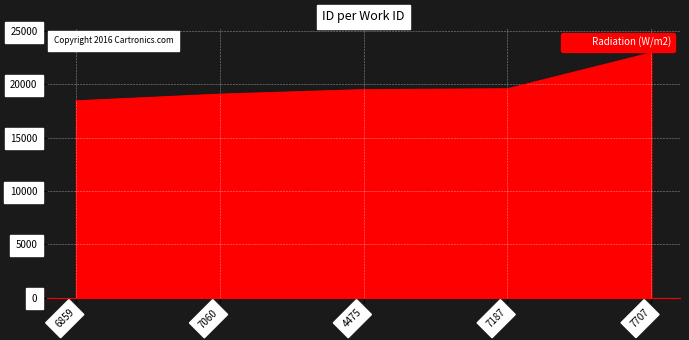

How many categories are shown in the chart?

5